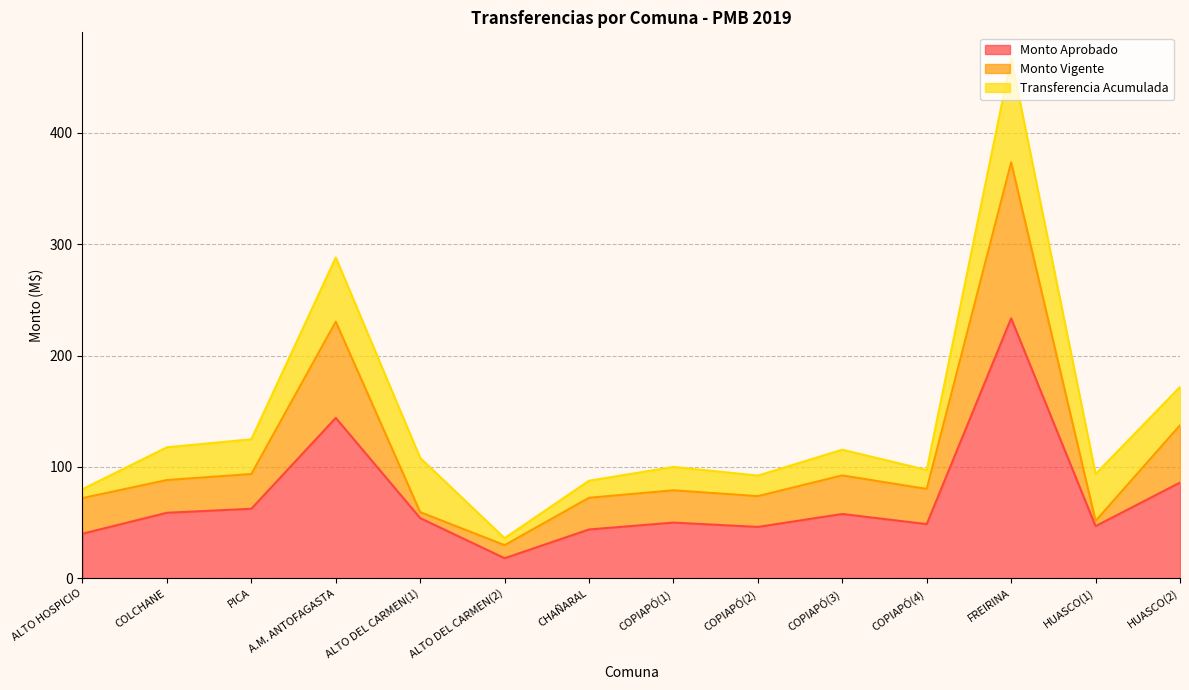

What is the spread (max minus min) of values at CHAÑARAL?

28.5